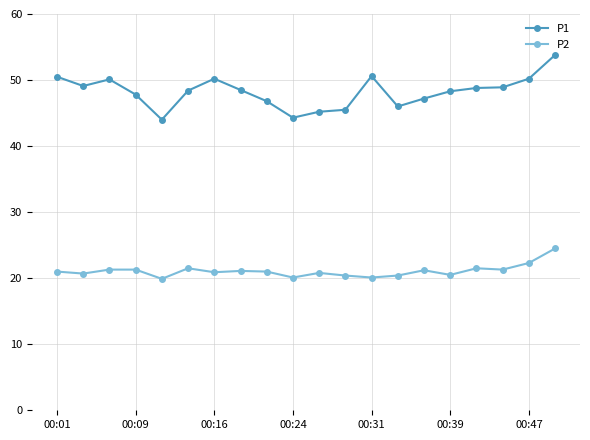

What is the difference between the maximum and minimum values in the P2 series?

4.6